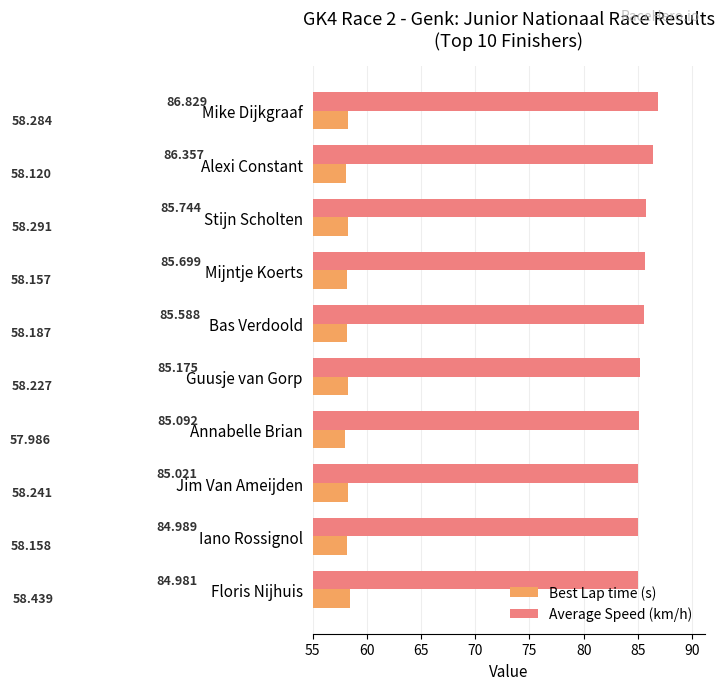

Which series changed the most between Guusje van Gorp and Annabelle Brian?

Best Lap time (s)